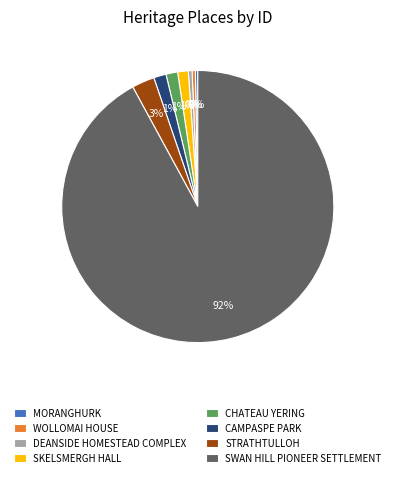

To the nearest percent, what is the average slice percentage?

12%